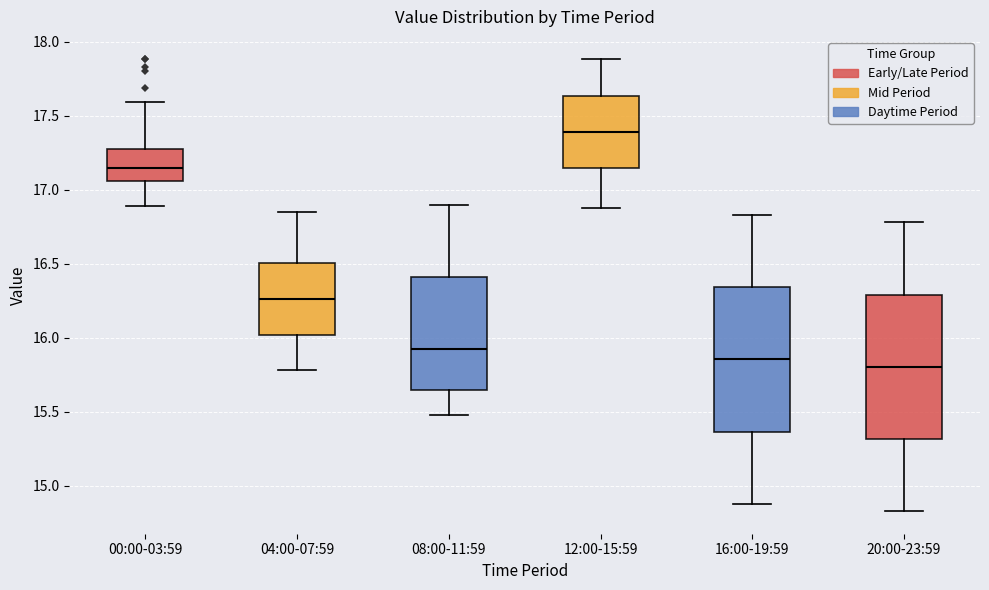

Which box has the lowest median line?

20:00-23:59